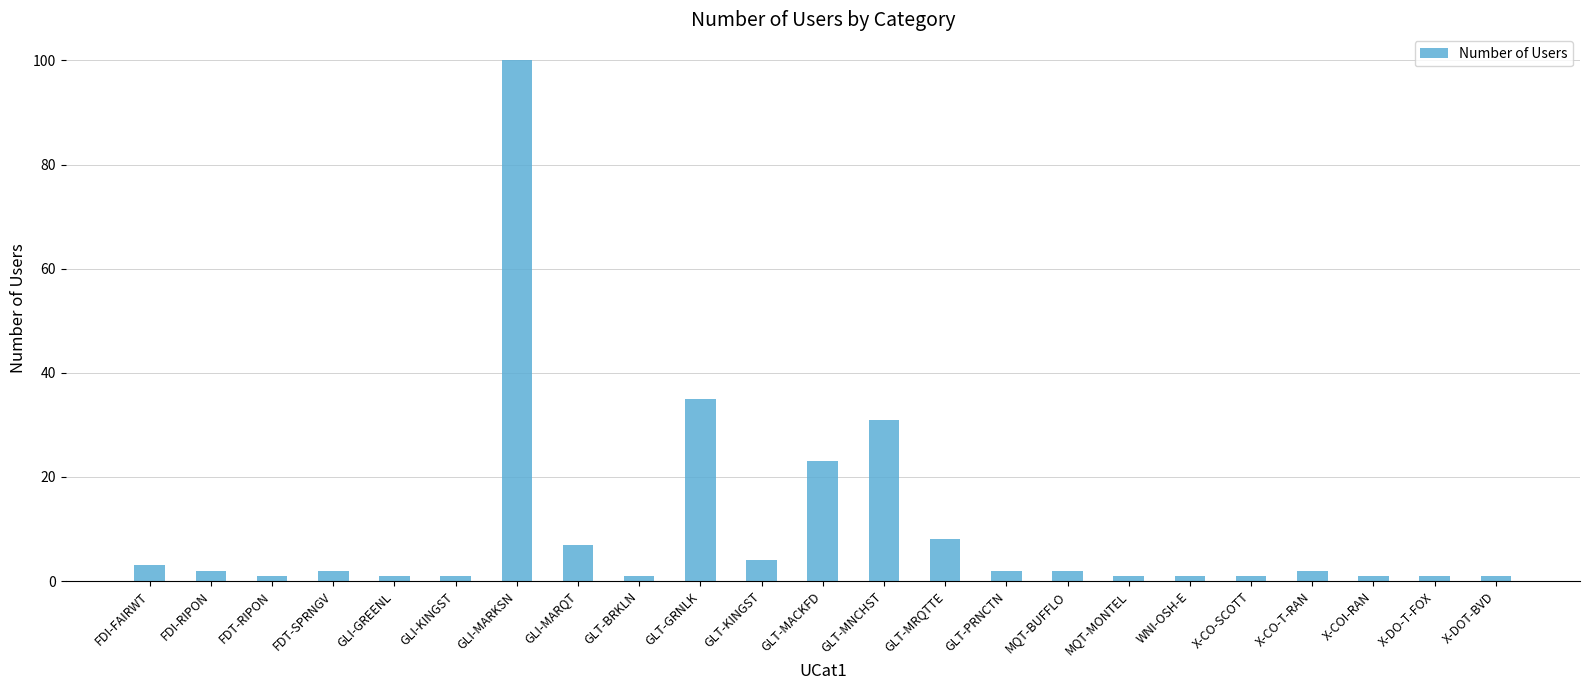

Reading left to right, extract all data points from this chart.

3	2	1	2	1	1	100	7	1	35	4	23	31	8	2	2	1	1	1	2	1	1	1